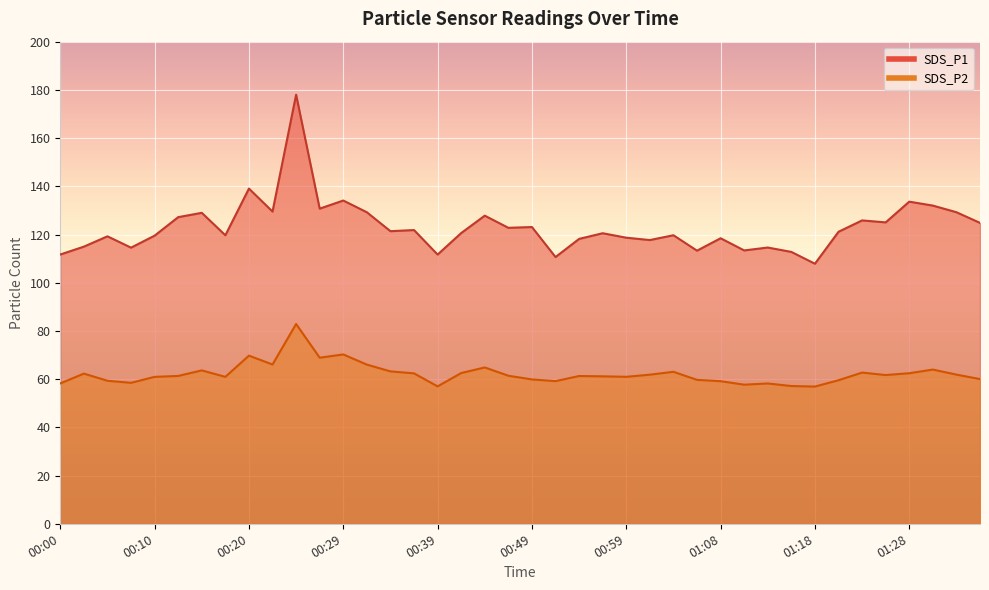

How many series are shown in this chart?

2